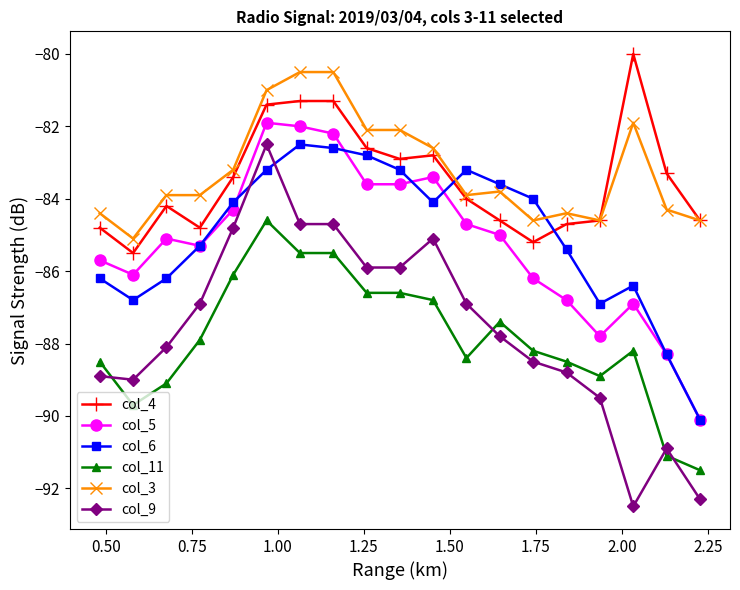

True or false: col_5 and col_3 intersect in this chart.

False